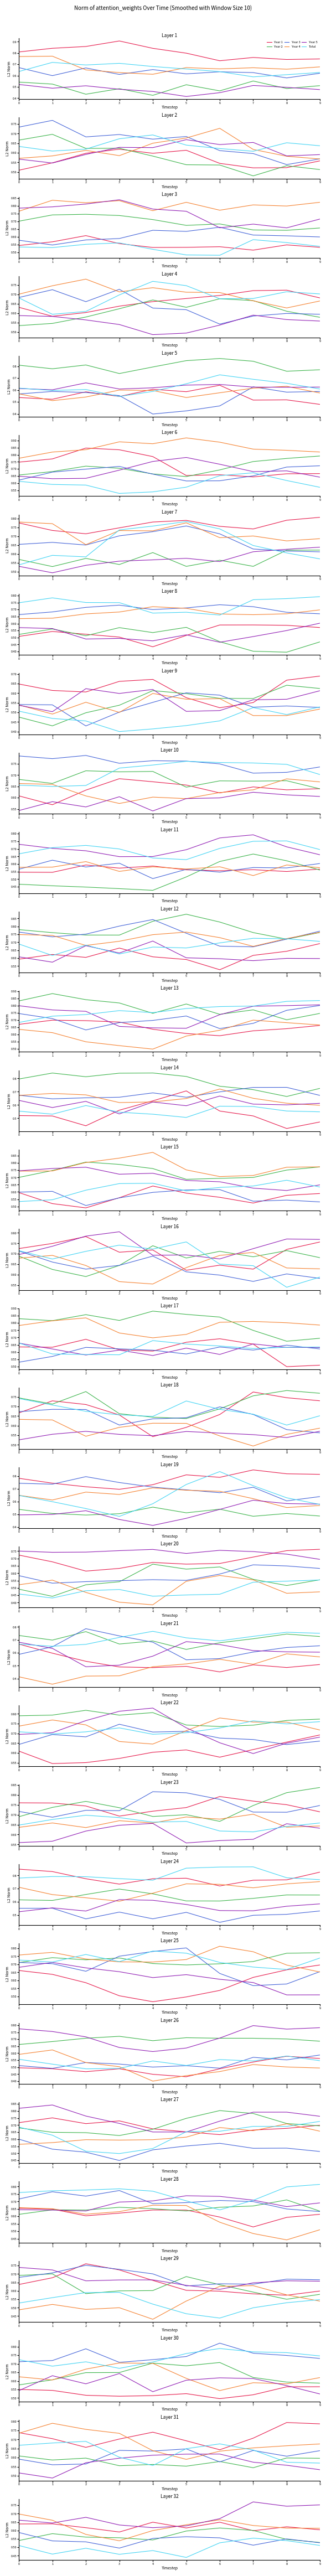

At which category does Total reach its first local peak?

2